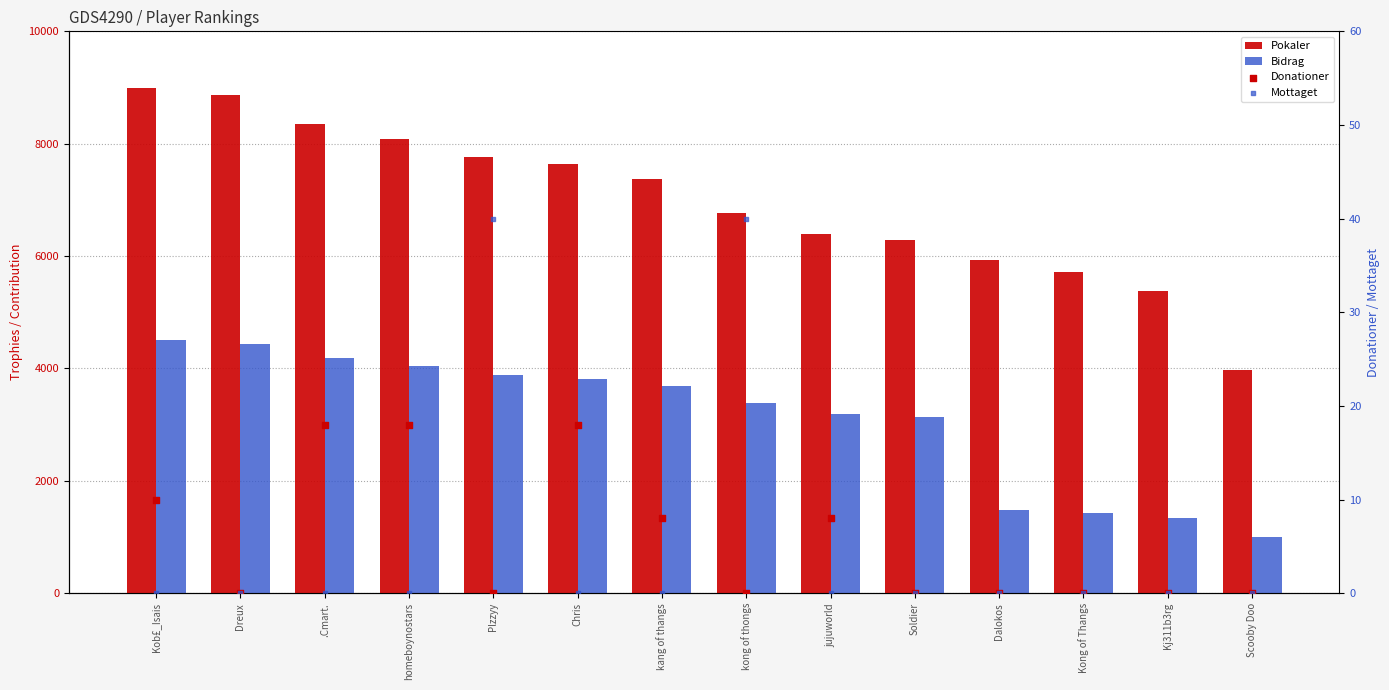

At how many categories does at least one series exceed 7834?

4